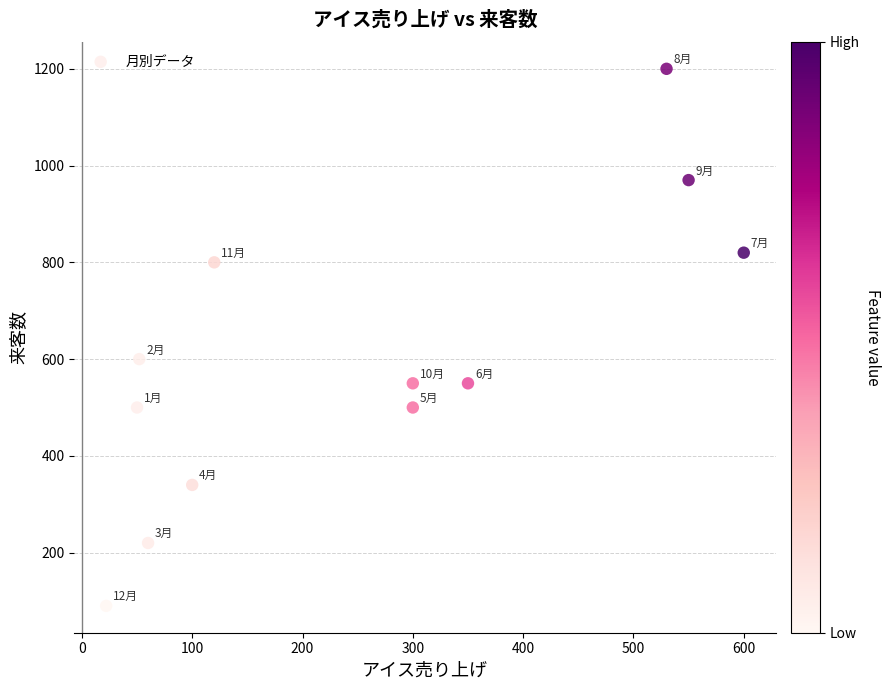

What Y value in the scatter plot is closest to 645?

600